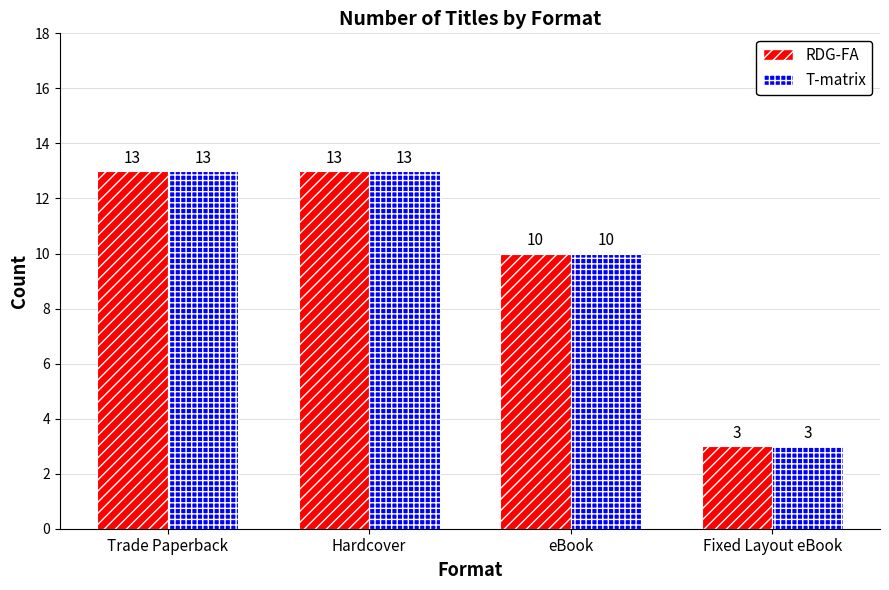

Which label corresponds to the smallest value in the chart?

Fixed Layout eBook